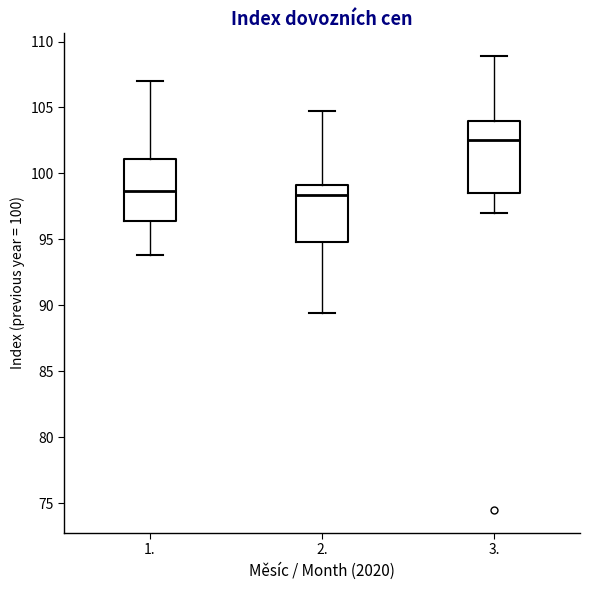

Reading left to right, transcribe this box plot: for each box, give where its median line is, the range the box spans, and where its two whiskers end, as read against the y-axis. The values are not printed on the chart, so give them approximately, as read against the axis.

1.: median 98.5, box 96.5 to 101.0, whiskers 94.0 to 107.0
2.: median 98.5, box 95.0 to 99.0, whiskers 89.5 to 104.5
3.: median 102.5, box 98.5 to 104.0, whiskers 97.0 to 109.0